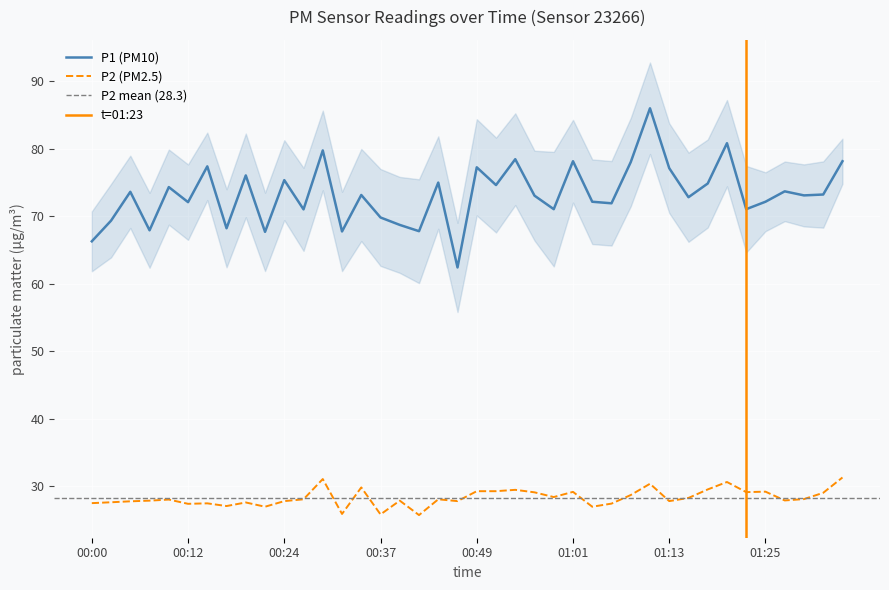

Which series has the largest total across all categories?

P1